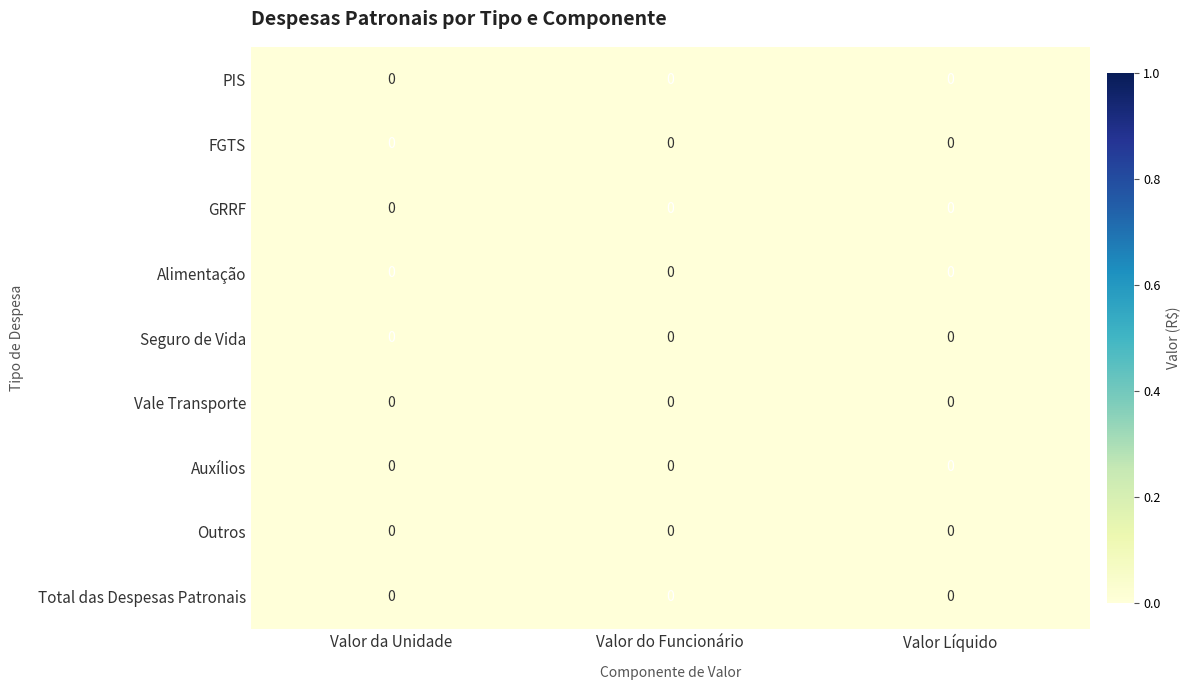

Is it true that Vale Transporte equals 0.0 at Valor Líquido?

True